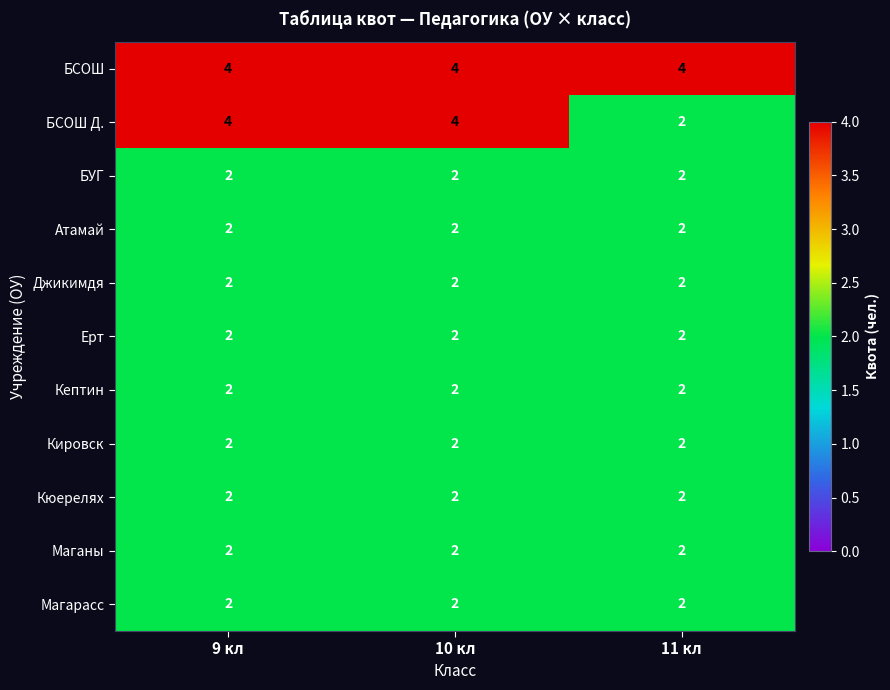

At how many categories does at least one series exceed 2?

3